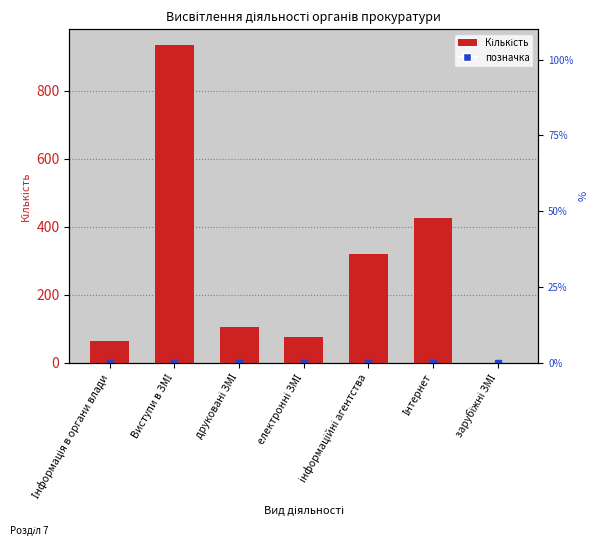

Where is the data nearest to the value 467?

Інтернет